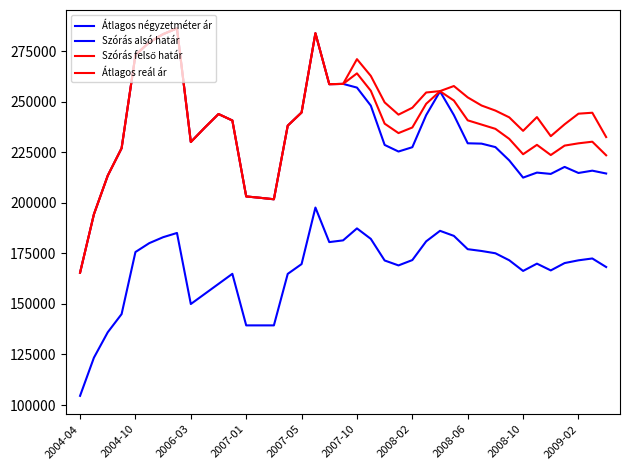

How many lines are shown in the chart?

4